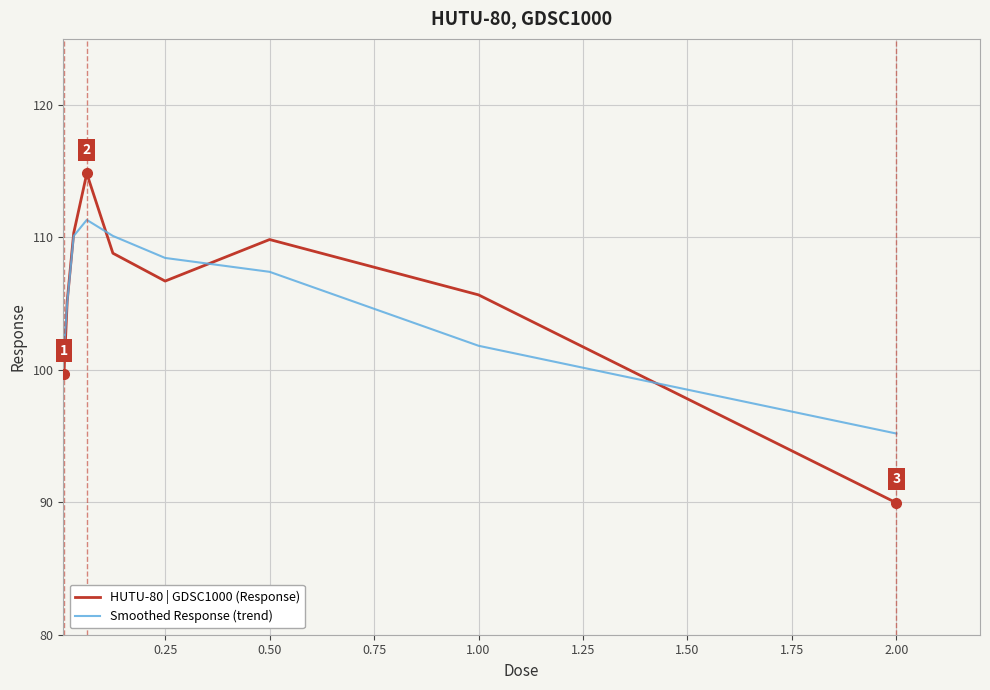

Does the chart display data point markers on the line(s)?

No